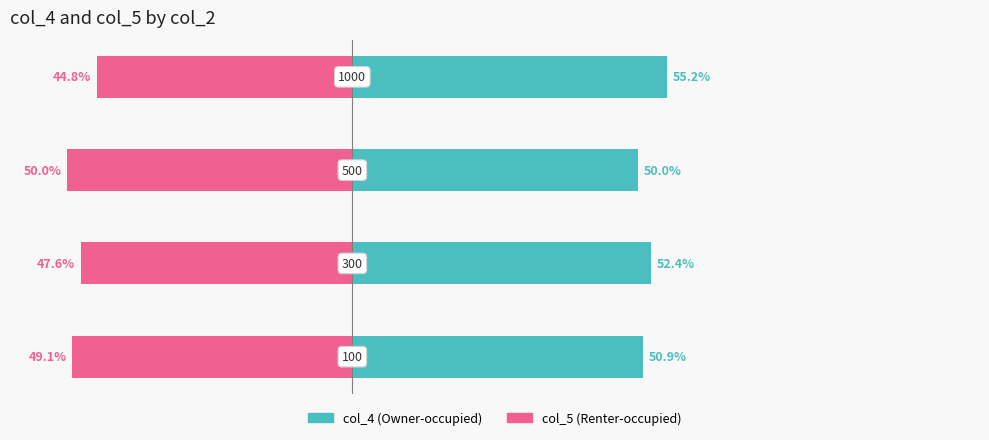

Reading left to right, list all the values displayed in this chart.

col_4 (Owner-occupied): −60=50.9	−40=52.4	−20=50.0	0=55.2
col_5 (Renter-occupied): −60=-49.1	−40=-47.6	−20=-50.0	0=-44.8